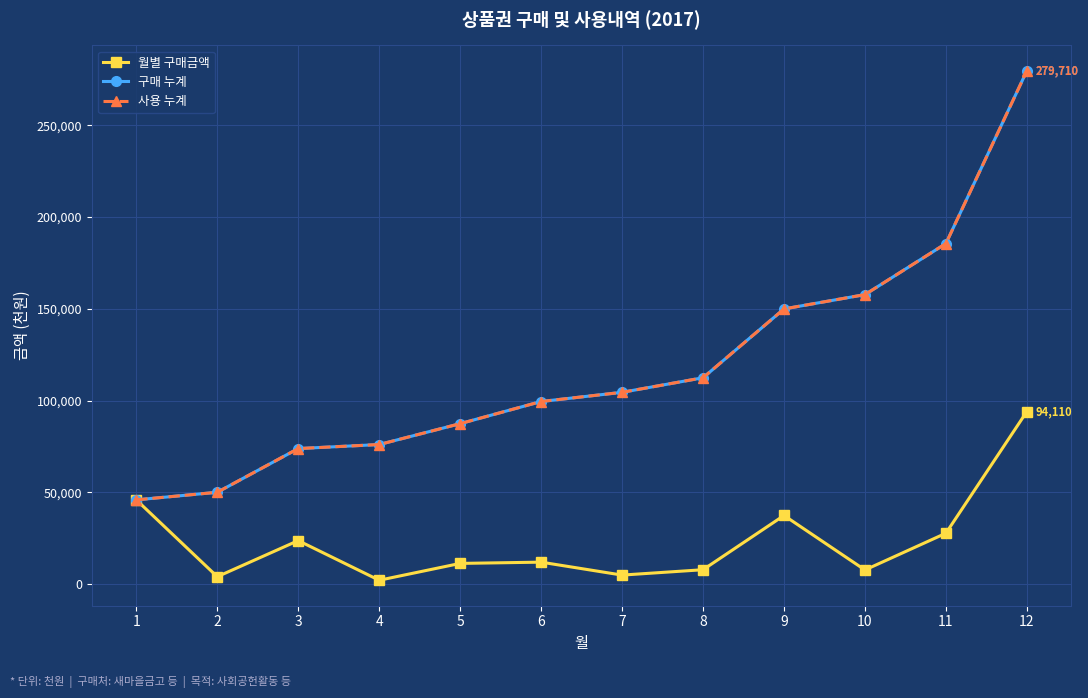

Does the chart have visible grid lines?

Yes